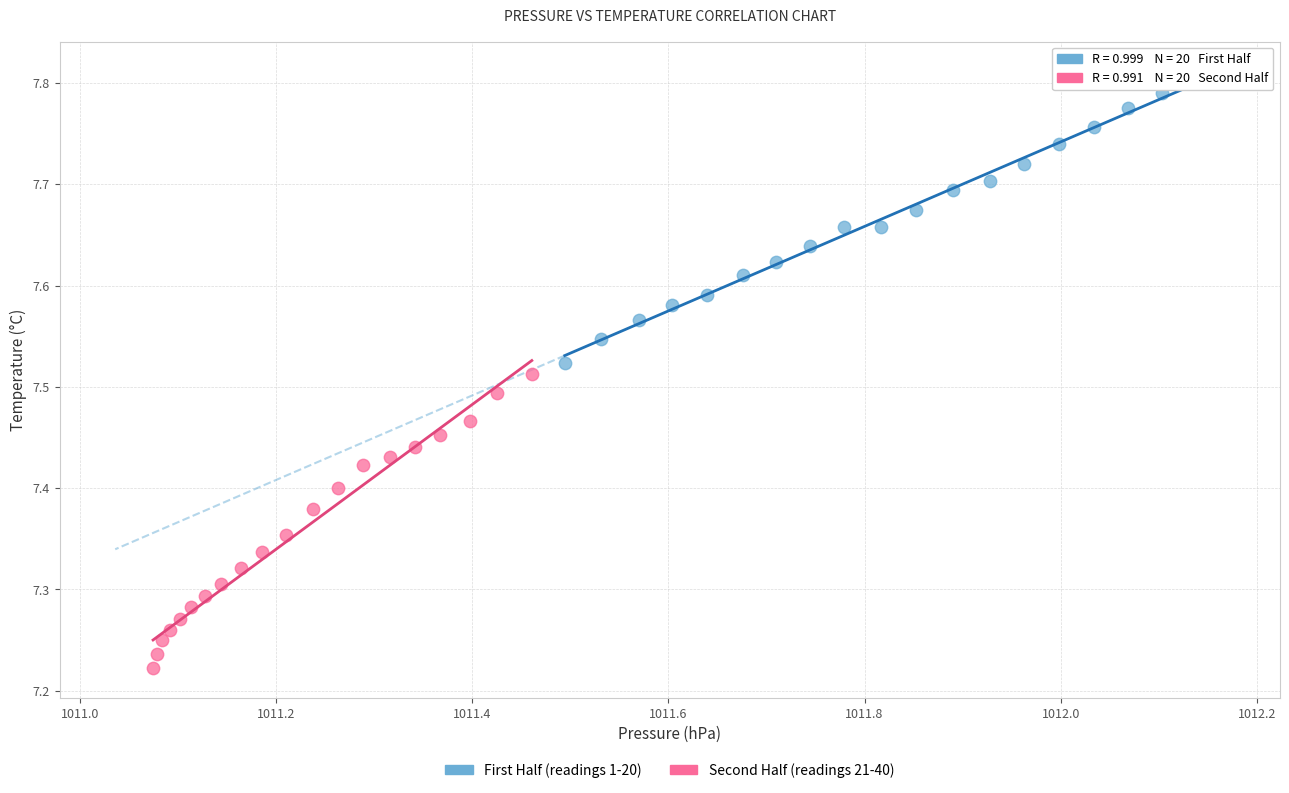

Which series contains the highest Y value?

First Half (readings 1-20)